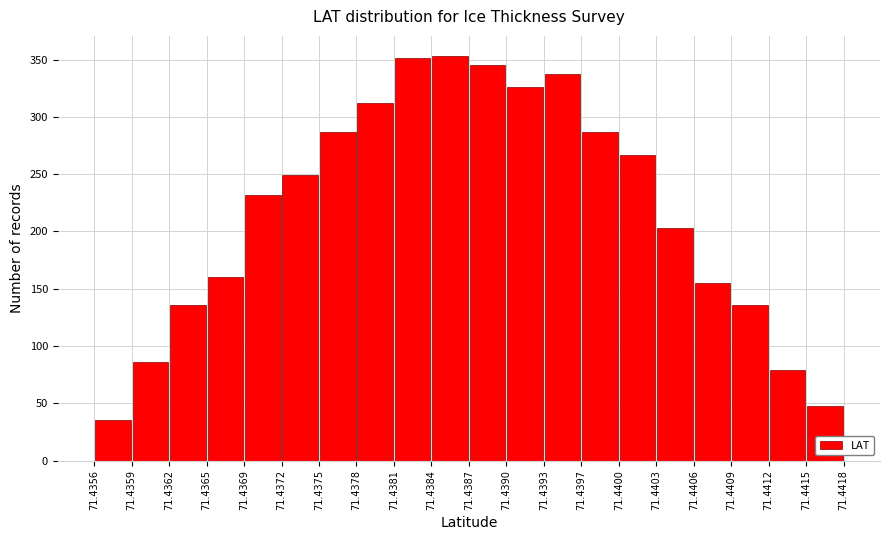

Reading left to right, transcribe this chart: for each bar, give the range it covers on the x-axis and its height. The values are not printed on the chart, so give them approximately, as read against the axis.

71.4356 to 71.4359: 35
71.4359 to 71.4362: 85
71.4362 to 71.4365: 135
71.4365 to 71.4369: 160
71.4369 to 71.4372: 230
71.4372 to 71.4375: 250
71.4375 to 71.4378: 285
71.4378 to 71.4381: 310
71.4381 to 71.4384: 350
71.4384 to 71.4387: 355
71.4387 to 71.4390: 345
71.4390 to 71.4393: 325
71.4393 to 71.4397: 335
71.4397 to 71.4400: 285
71.4400 to 71.4403: 265
71.4403 to 71.4406: 205
71.4406 to 71.4409: 155
71.4409 to 71.4412: 135
71.4412 to 71.4415: 80
71.4415 to 71.4418: 50